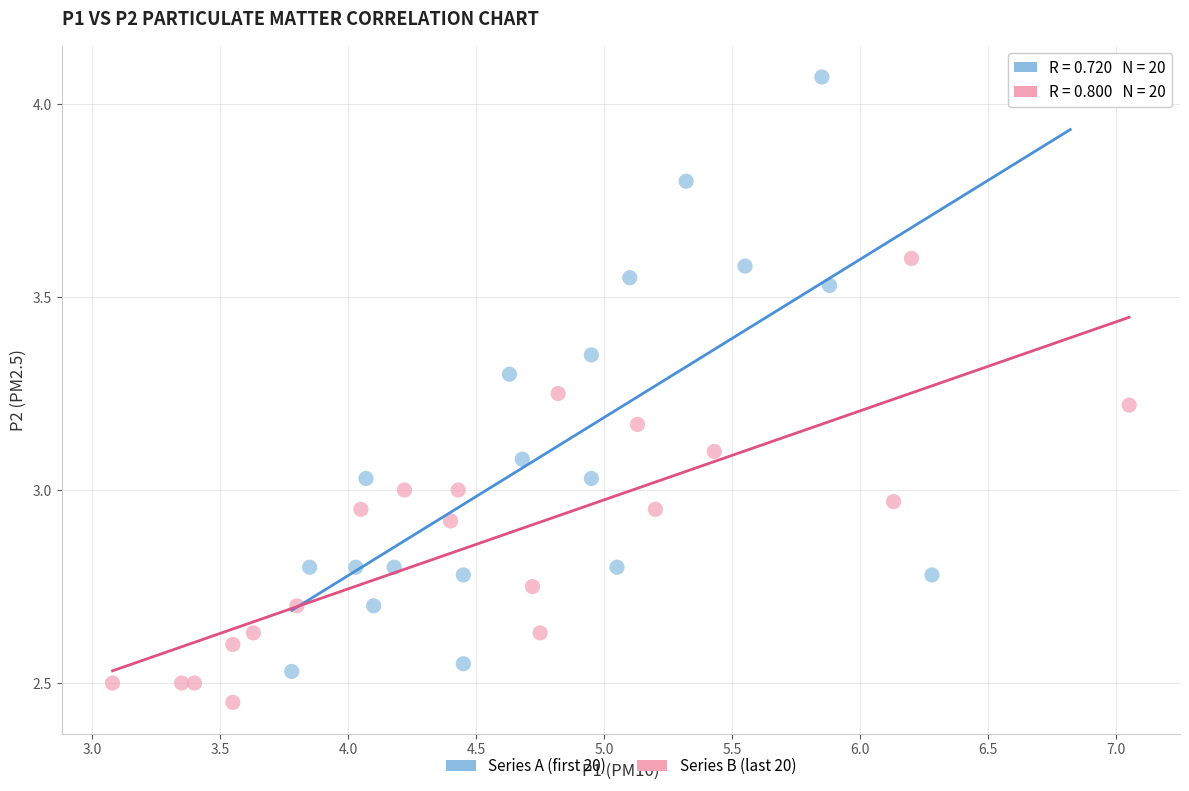

Which series contains the highest Y value?

Series A (first 20)